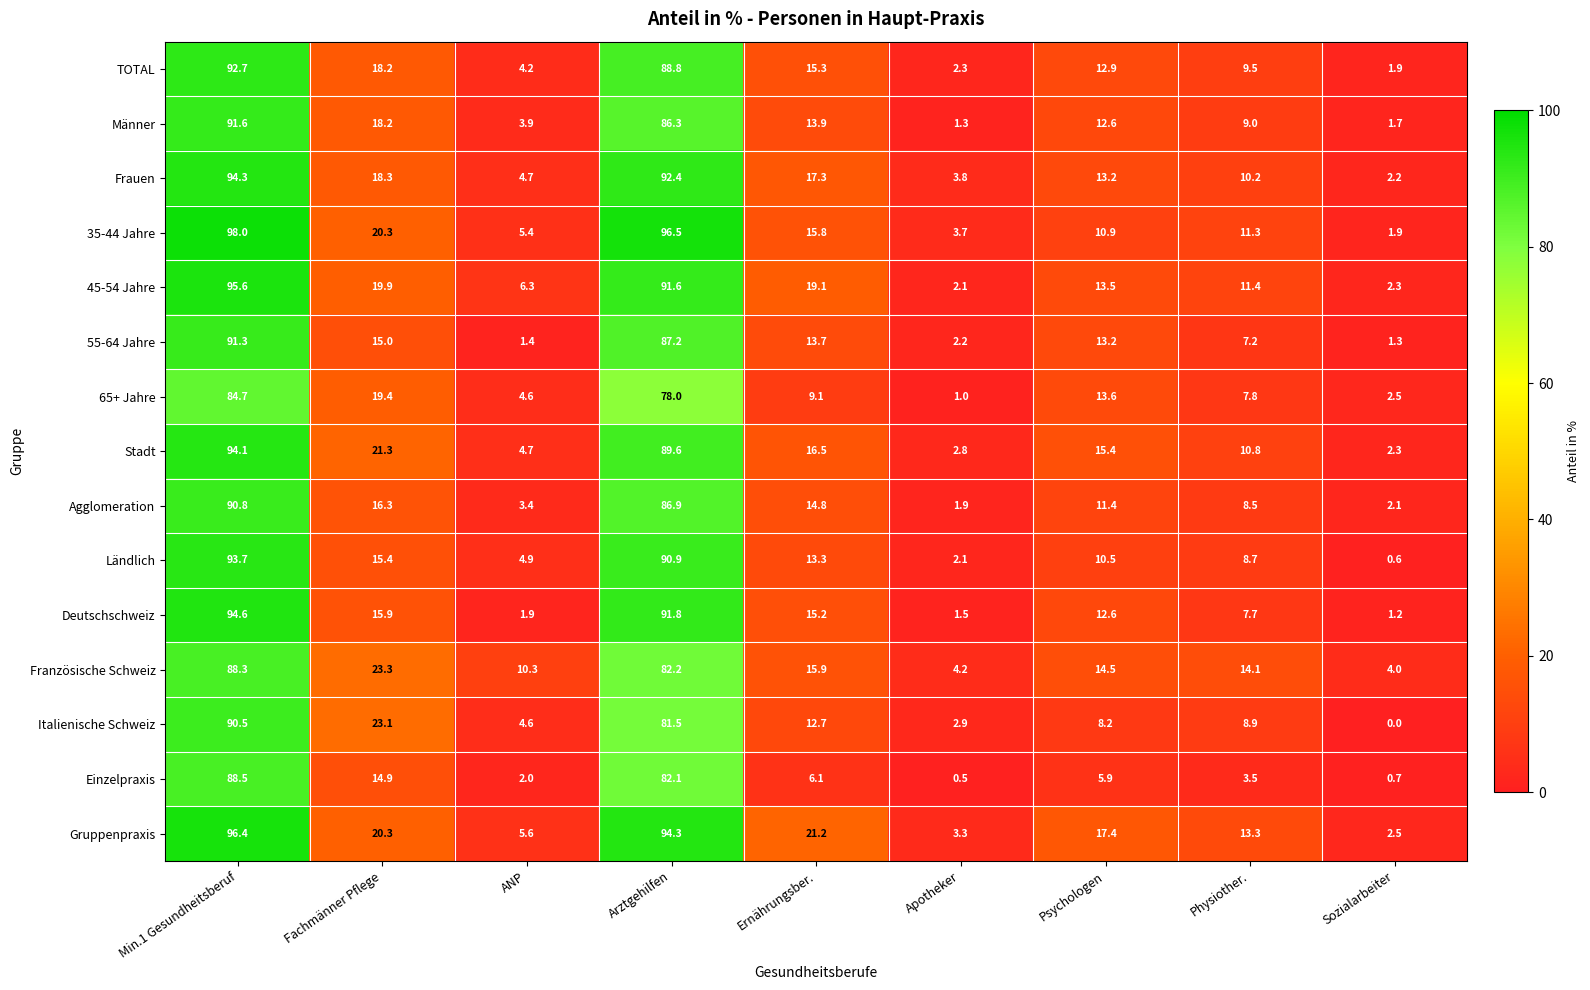

What is the maximum value for TOTAL?

92.7